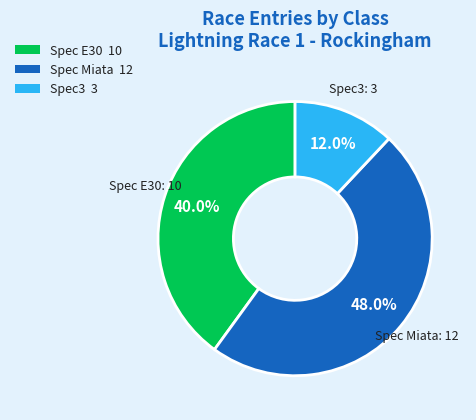

Is it true that Spec E30 is 26% of the pie?

False